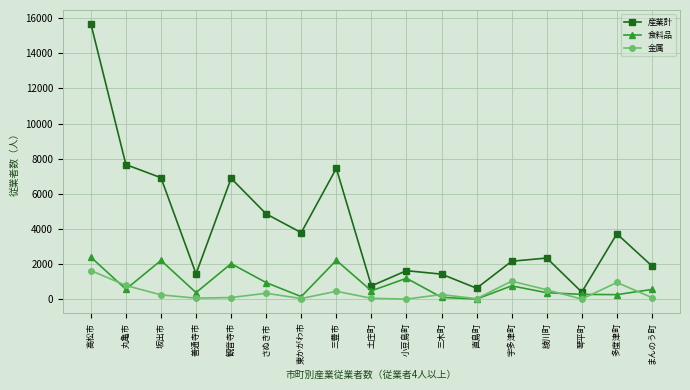

What position from the left is まんのう町?

17